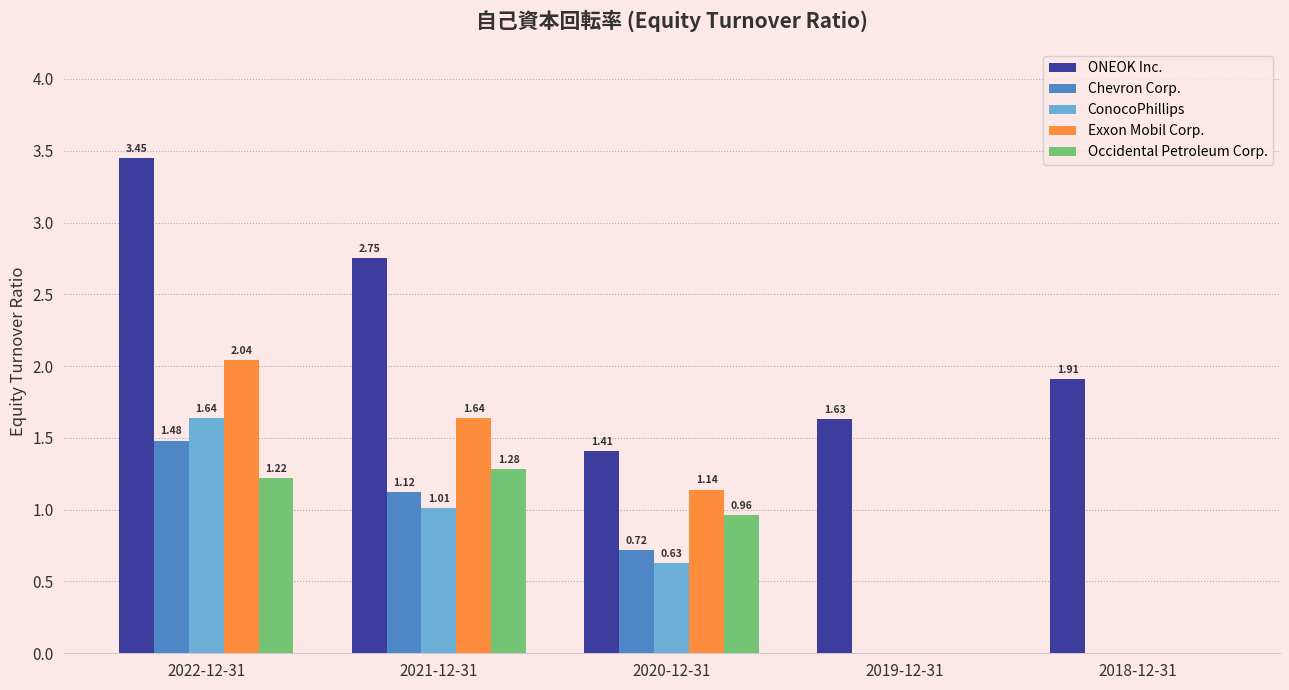

Is the value of Occidental Petroleum Corp. at 2022-12-31 greater than the value of Chevron Corp. at 2019-12-31?

Yes